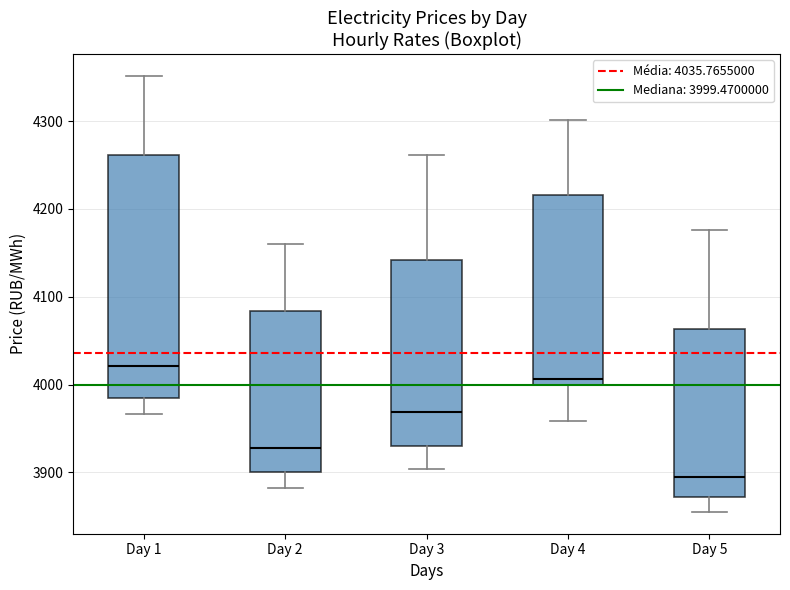

Which box has the highest median line?

Day 1